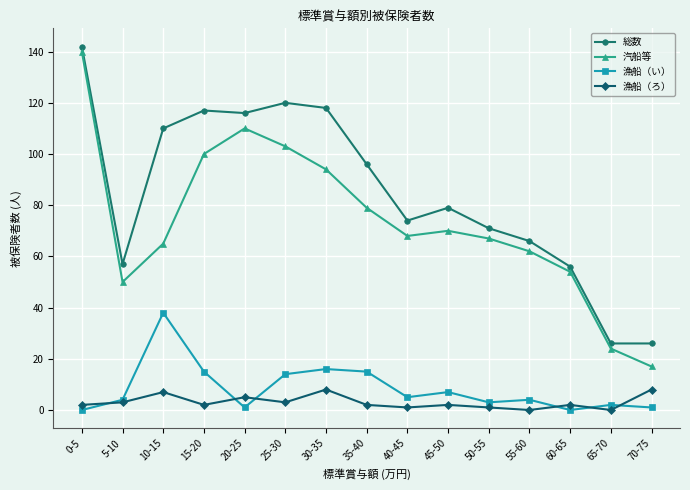

The value of 漁船（い） at 0-5 is -15. True or false?

False